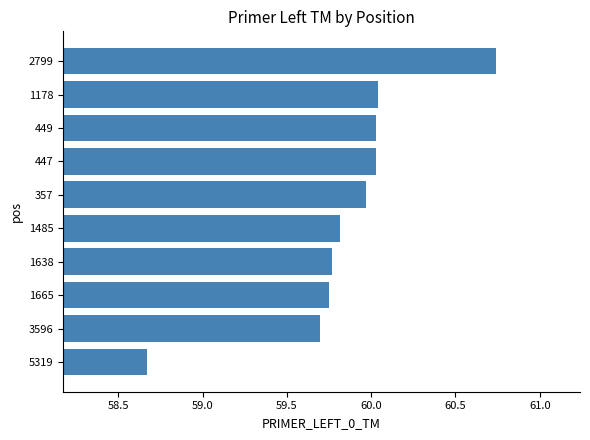

The value at 1665 is 91.1. True or false?

False